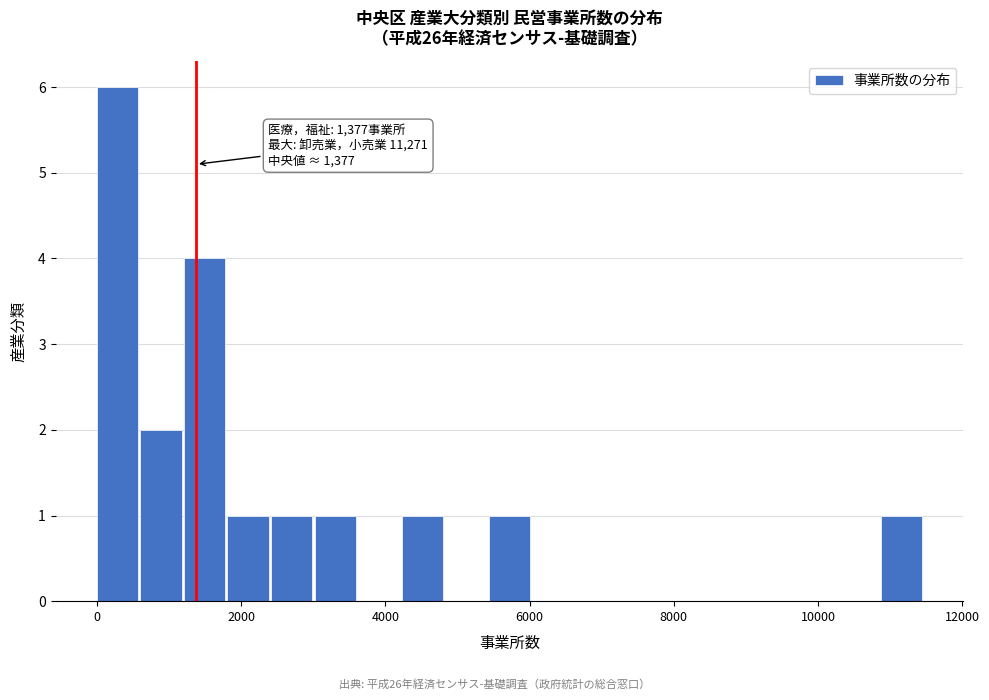

Around what value on the x-axis is the tallest bar? Give the approximate position of its centre, as read against the axis.

200